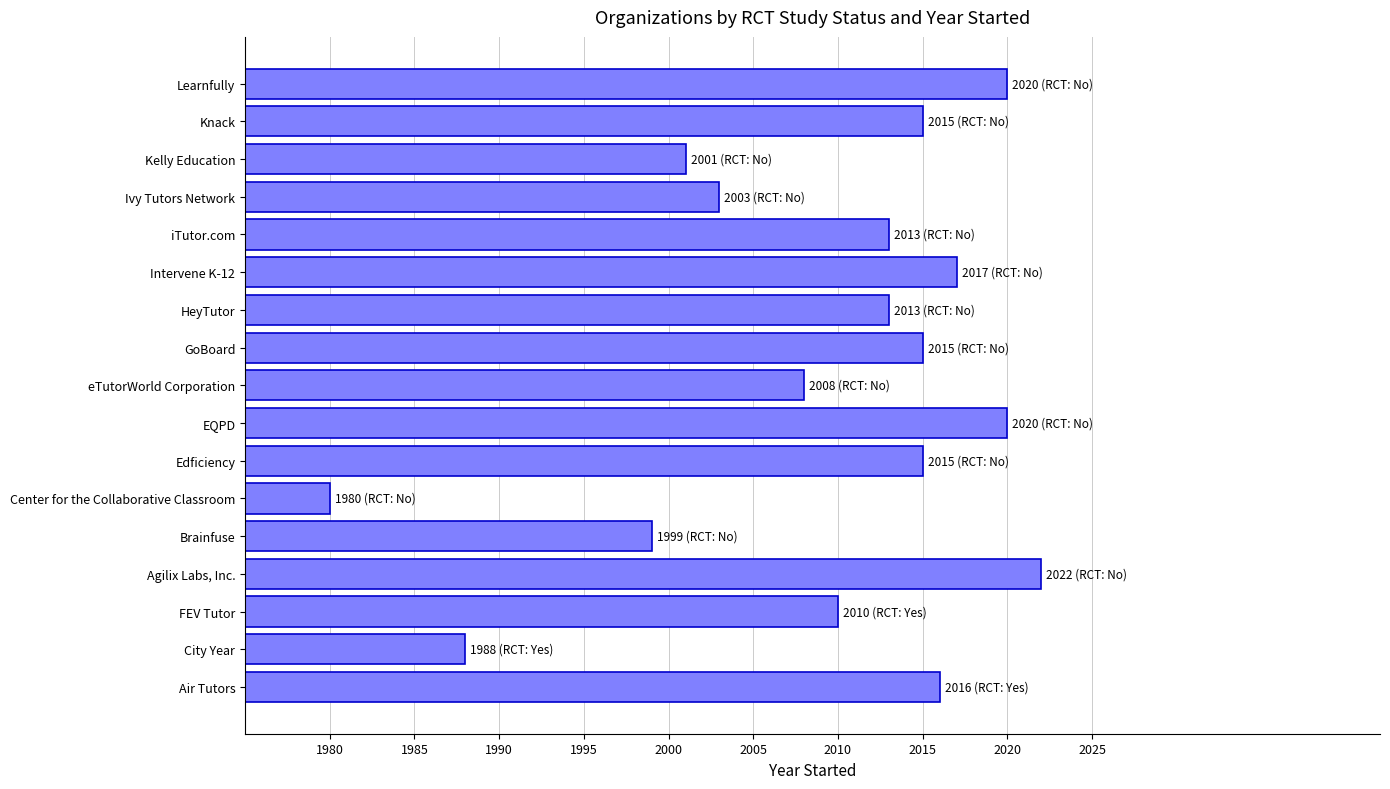

What is the approximate value at FEV Tutor, to the nearest 10?

2010